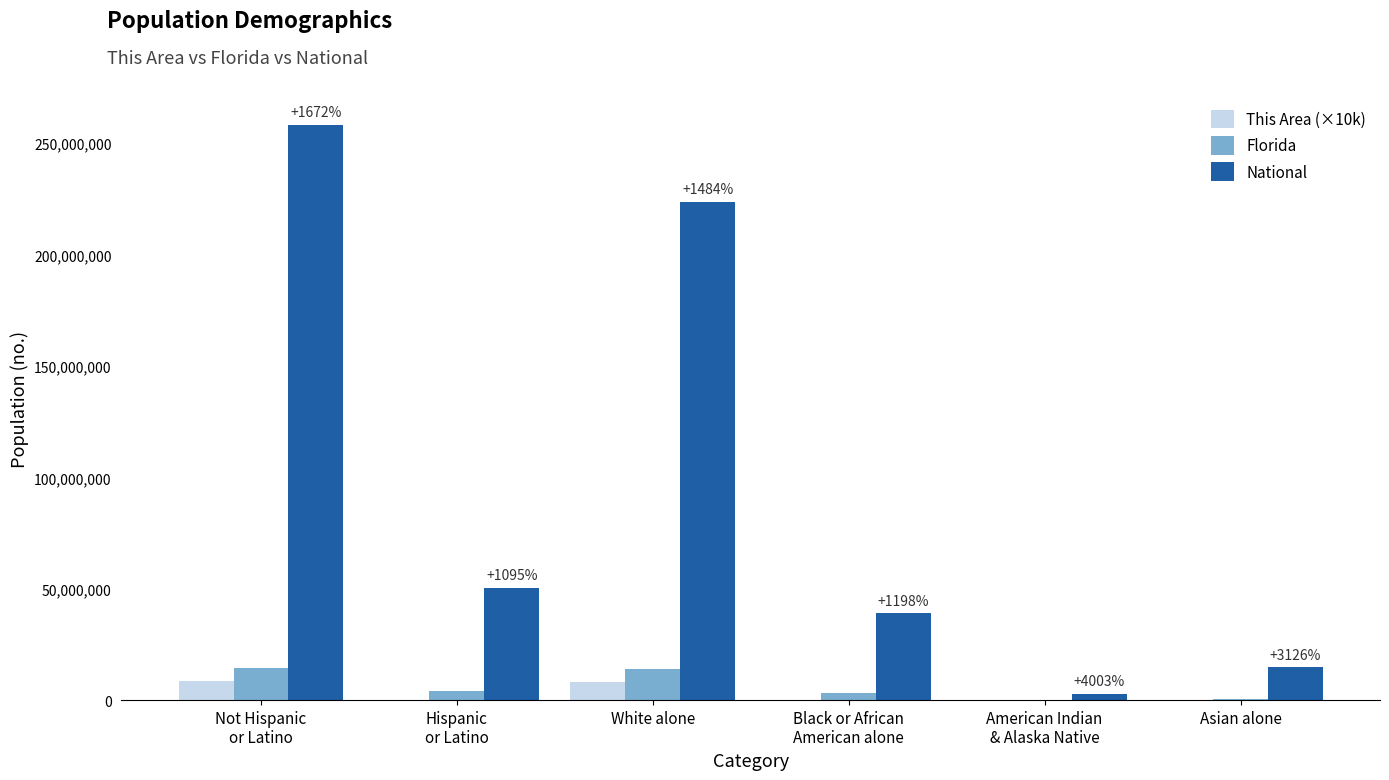

Which series has the largest range (max minus min)?

National